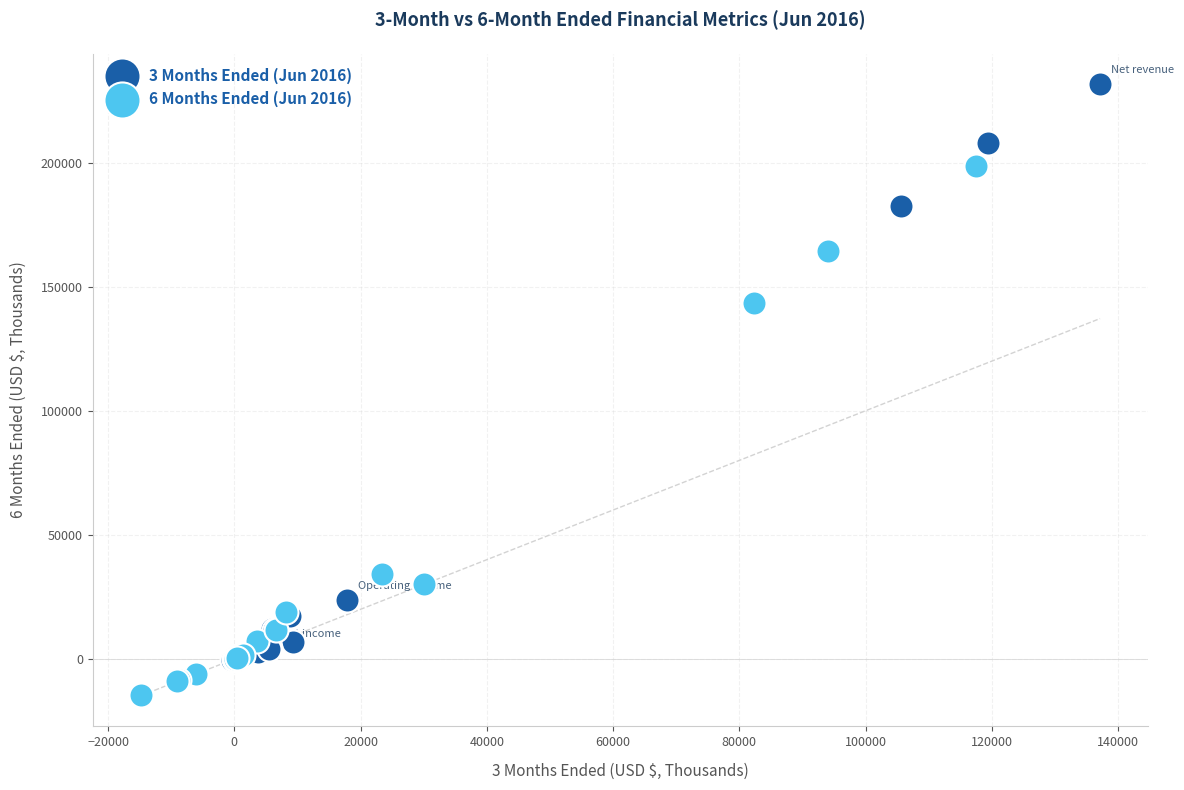

Which series contains the highest Y value?

3 Months Ended (Jun 2016)